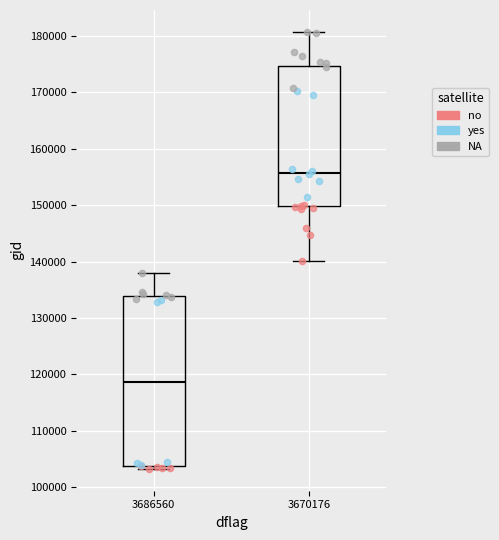

Reading left to right, transcribe this box plot: for each box, give where its median line is, the range the box spans, and where its two whiskers end, as read against the y-axis. The values are not printed on the chart, so give them approximately, as read against the axis.

3686560: median 119000, box 104000 to 134000, whiskers 103000 to 138000
3670176: median 156000, box 150000 to 175000, whiskers 140000 to 181000